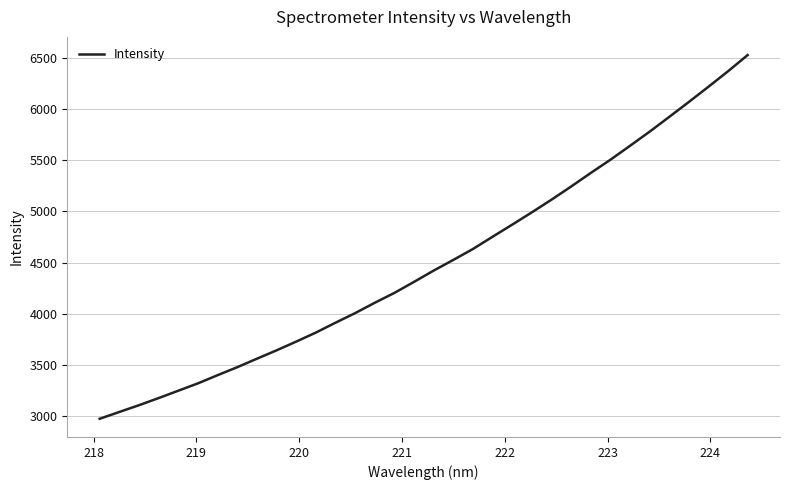

What is the minimum value shown in the chart?

2973.1